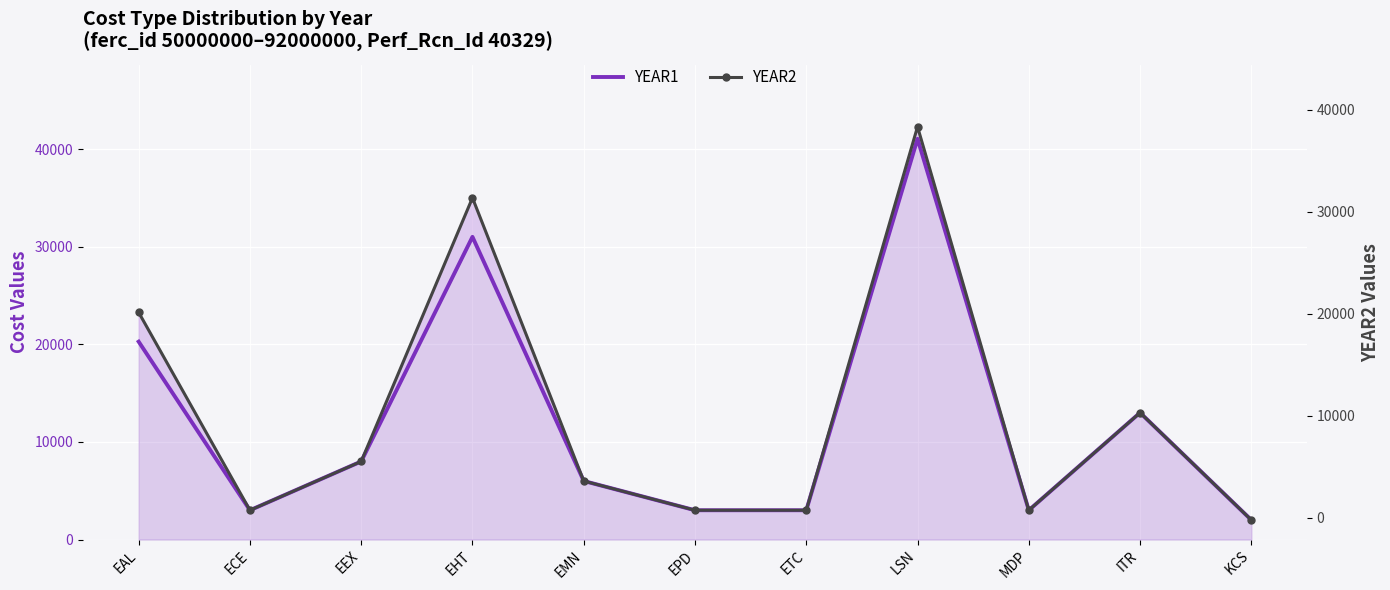

True or false: YEAR1 and YEAR2 cross at least once.

False